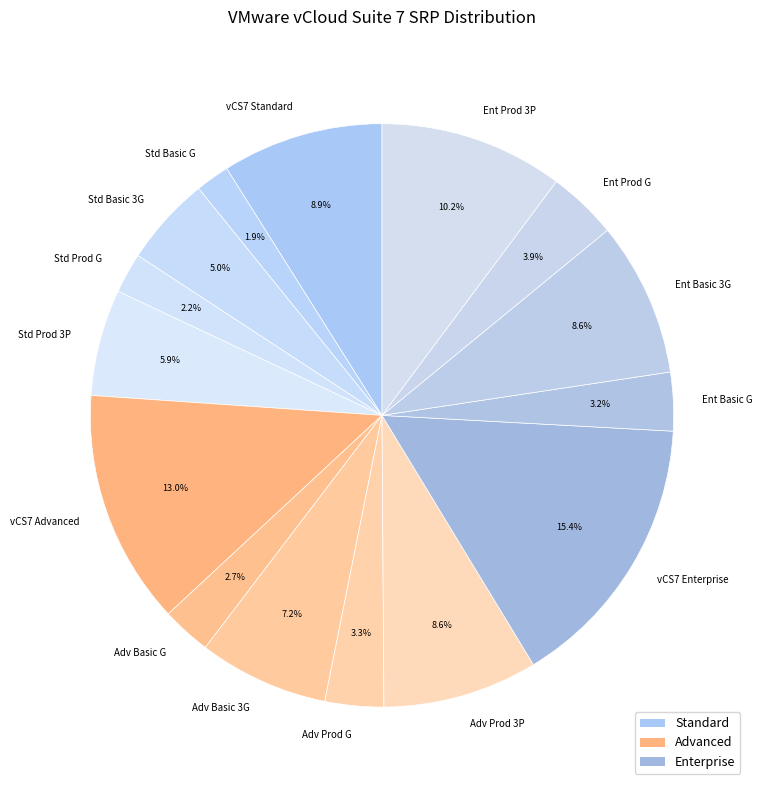

Is there a majority slice in this chart?

No